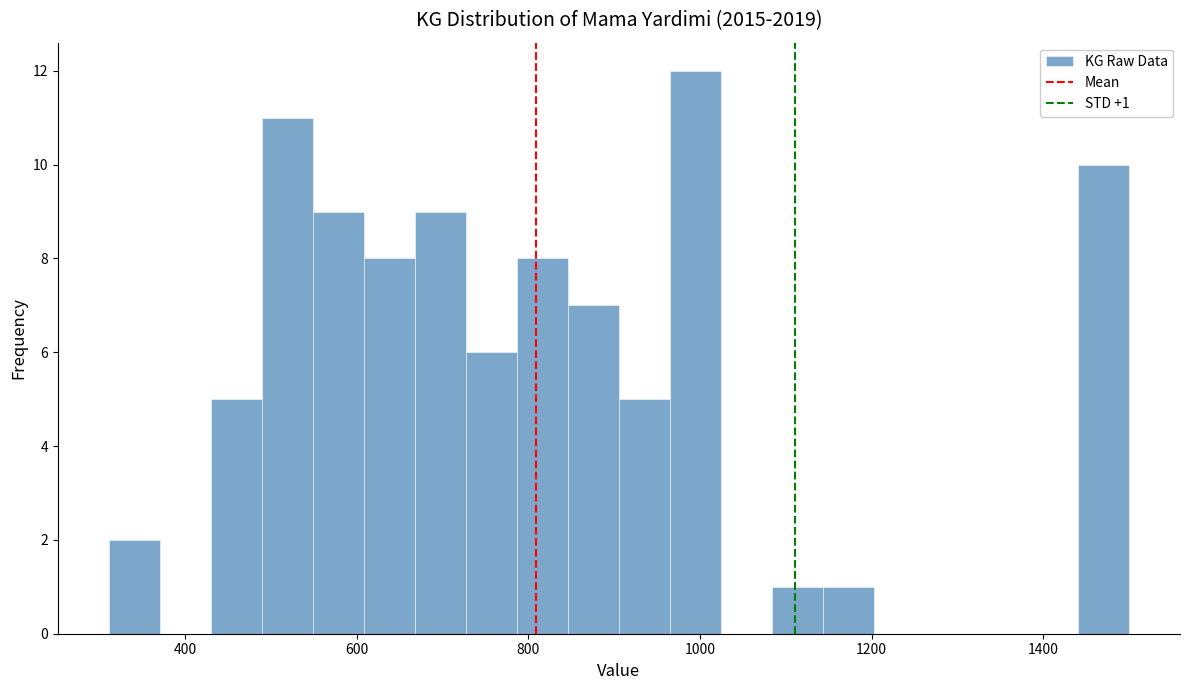

Read against the x-axis, roughly where is the centre of the tallest bar?

1000